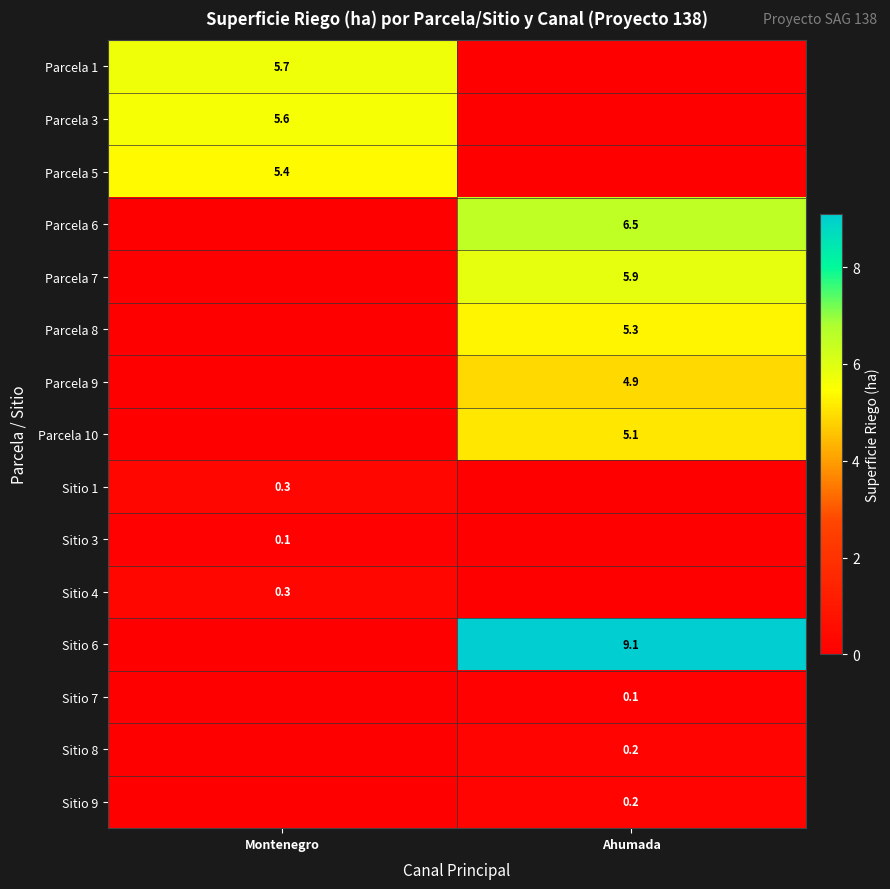

The value of Parcela 7 at Ahumada is 8.2. True or false?

False